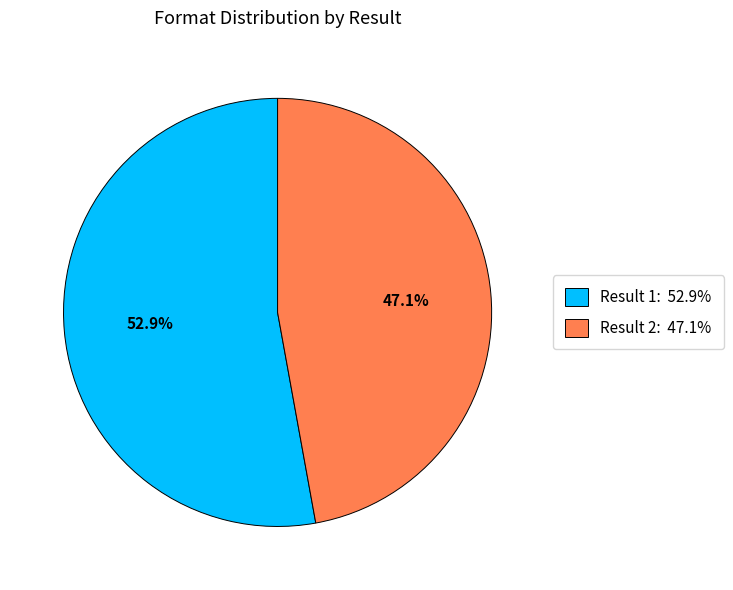

Does any single category account for the majority?

Yes